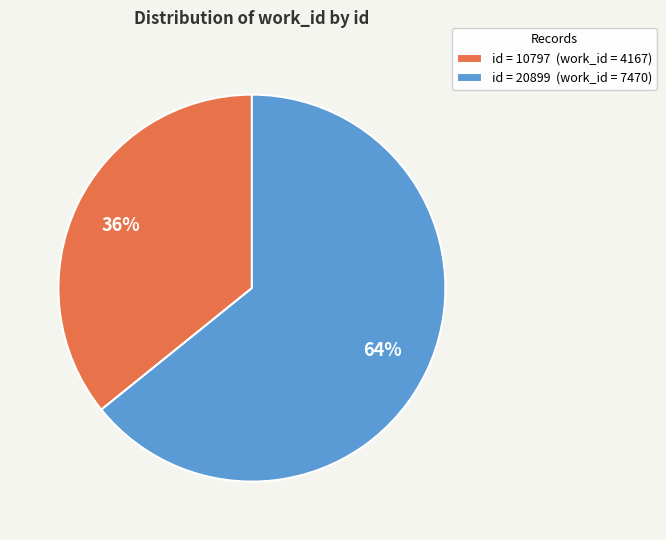

Which slice represents more than half of the pie?

id = 20899 (work_id = 7470)